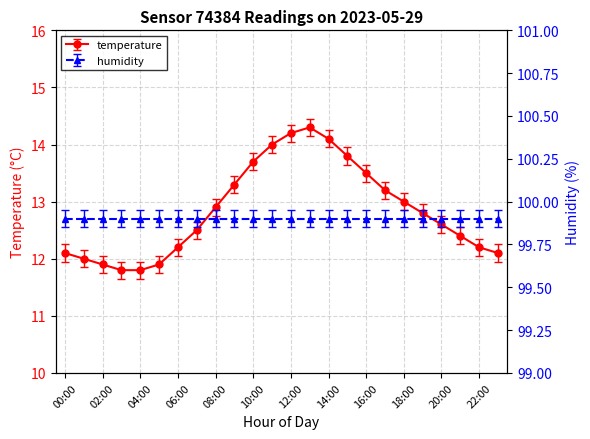

Which label corresponds to the largest value in the chart?

13:00